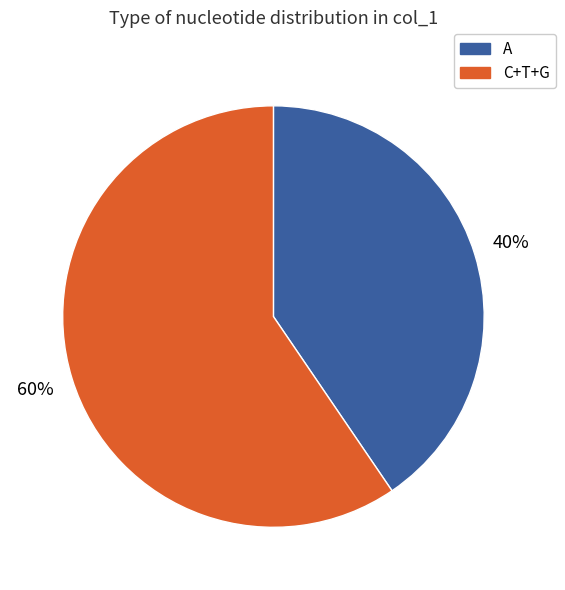

Is there any slice that represents more than half of the pie?

Yes